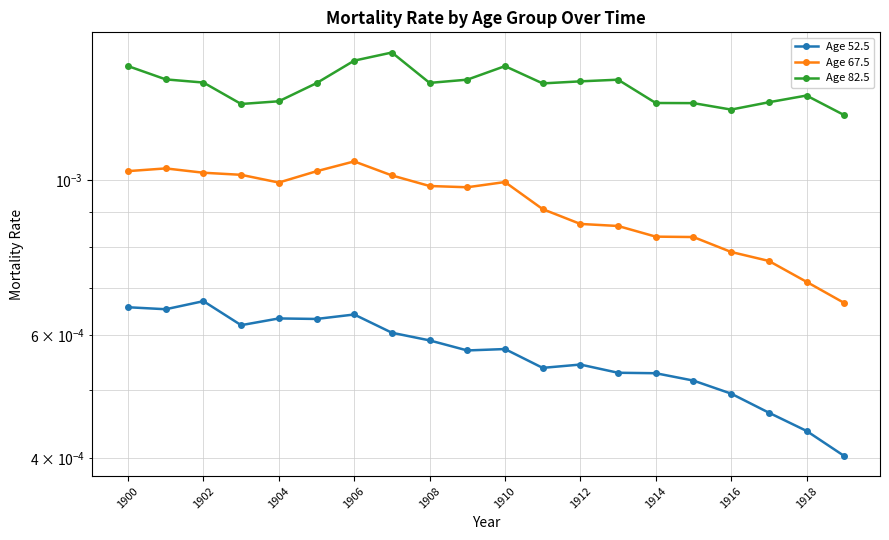

How many Age 82.5 values are between 0 and 1?

20